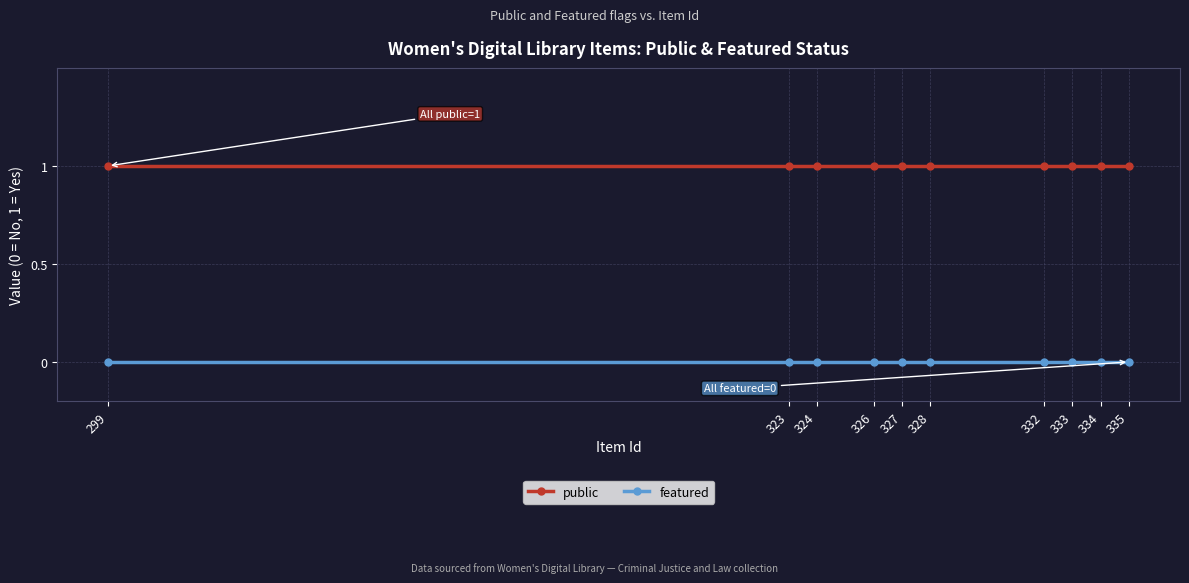

What are all the series names shown in the legend?

public, featured